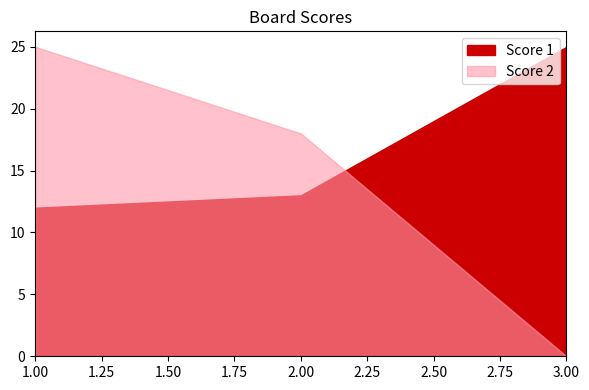

What is the average value of the Score 2 series?

14